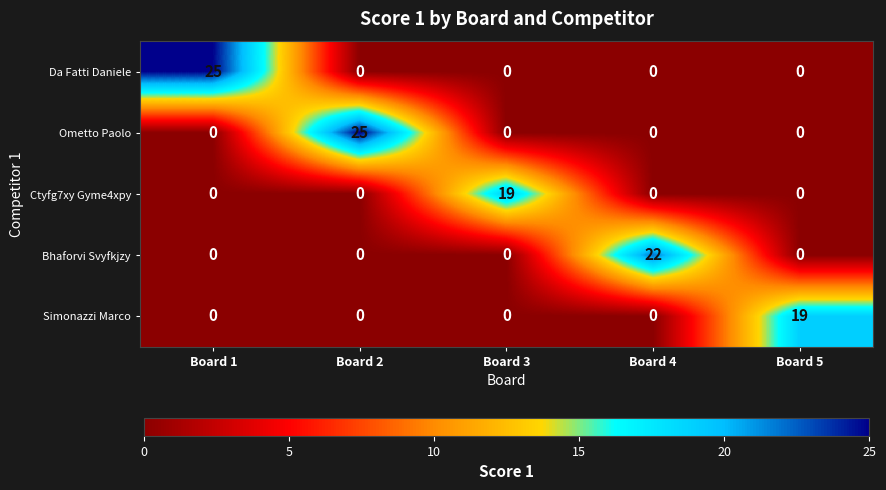

What is the sum of the Ometto Paolo values at Board 3 and Board 2?

25